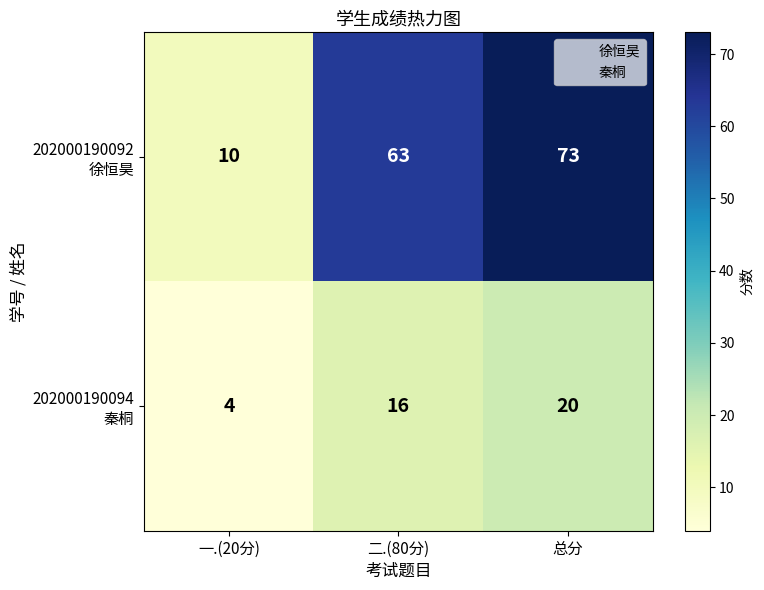

What is the difference between the highest and lowest values at 一.(20分)?

6